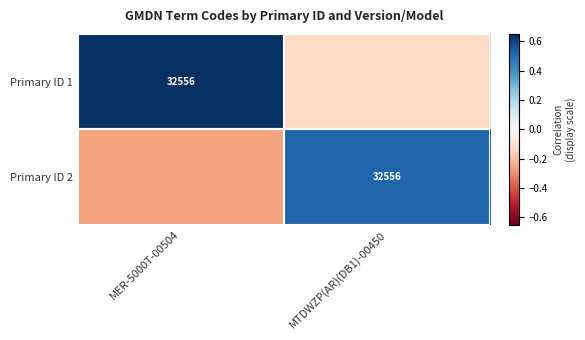

Count the Primary ID 1 values in the range 0 to 1.

1